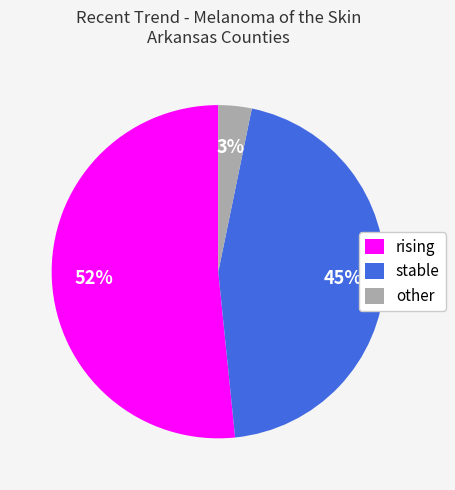

To the nearest percent, what is the combined percentage of rising and other?

55%